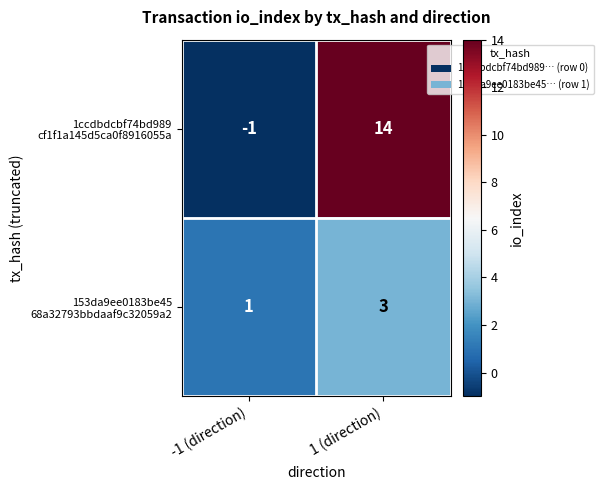

What is the spread (max minus min) of values at 1 (direction)?

11